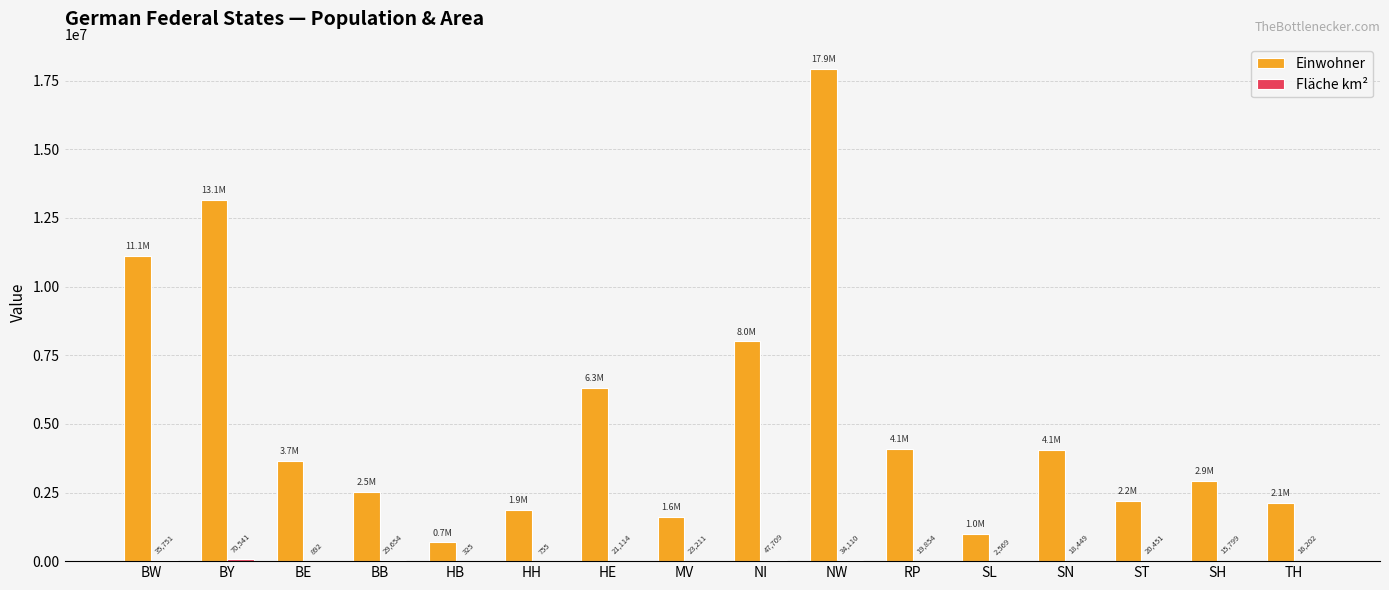

Count the number of data series in this chart.

2